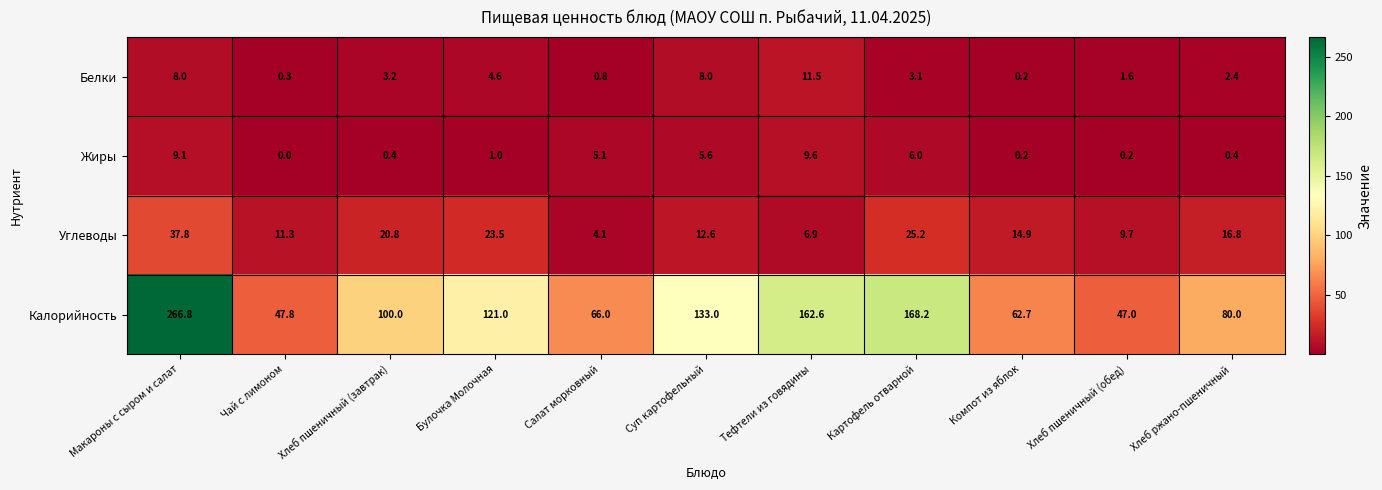

The Калорийность series shows 133.0 at Суп картофельный. True or false?

True